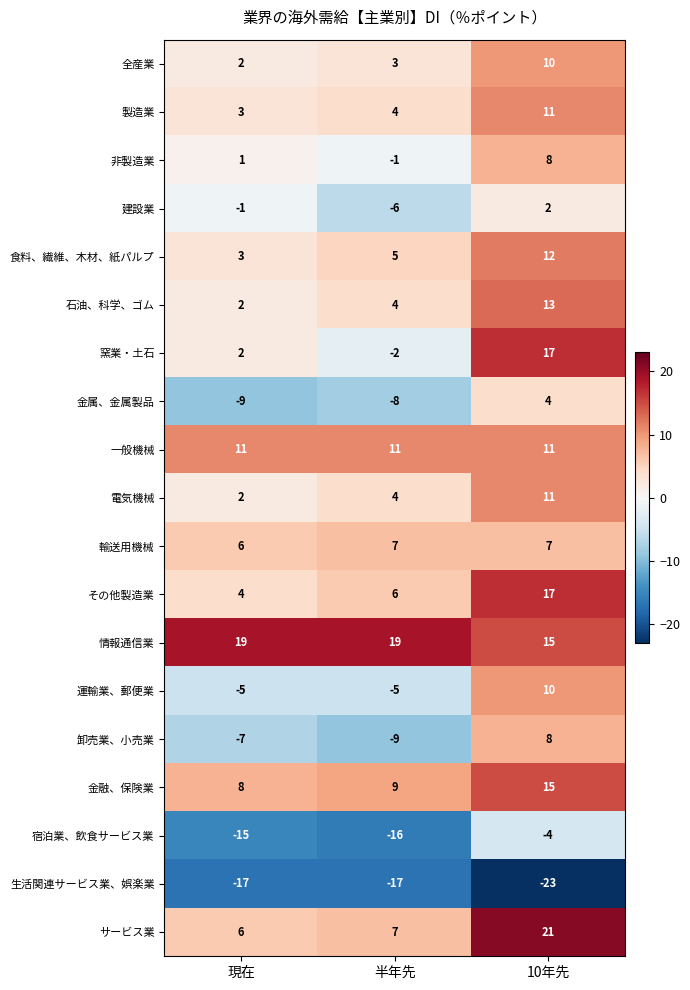

The 金属、金属製品 series shows 4 at 10年先. True or false?

True